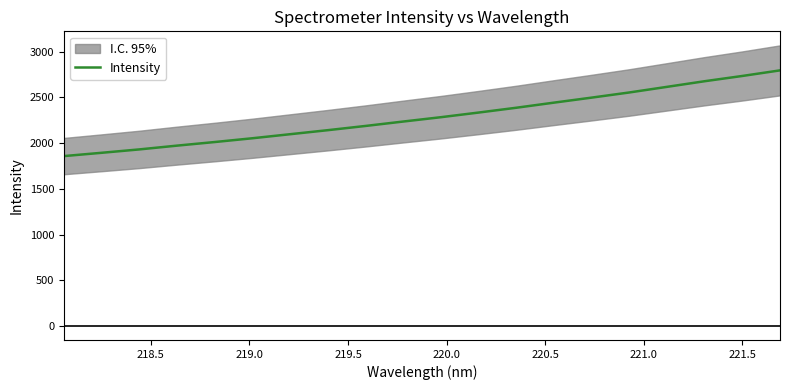

What is the lowest value of the Intensity series?

1858.0